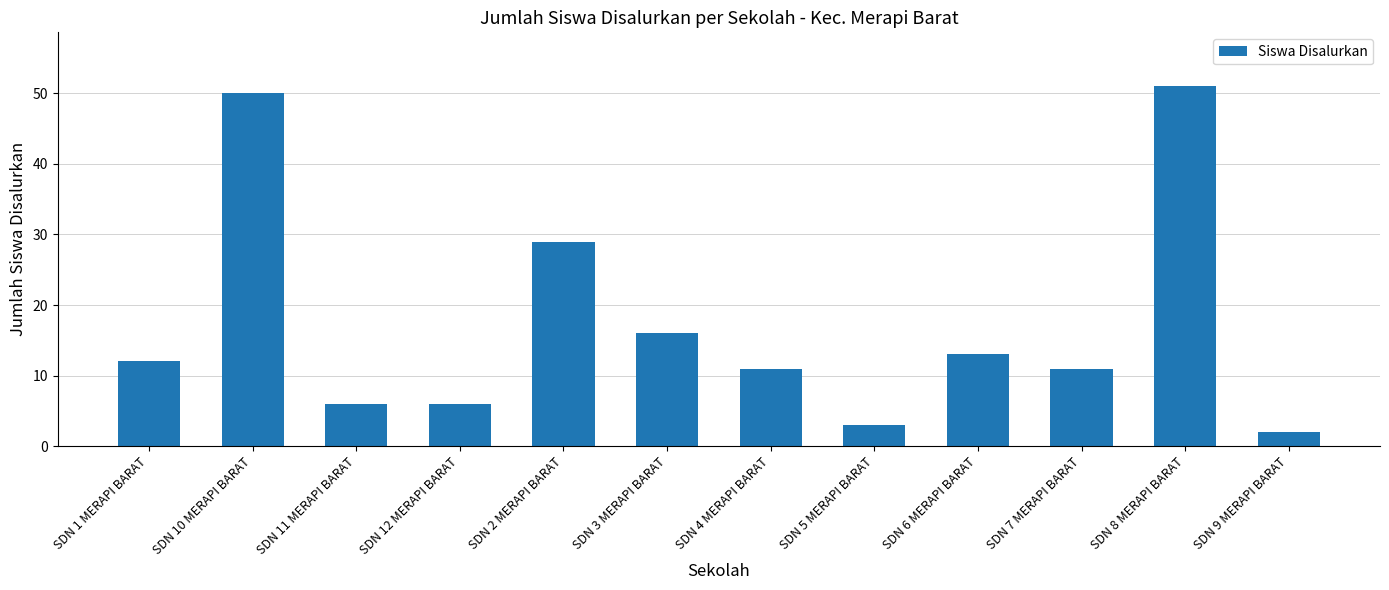

What is the sum of all values?

210